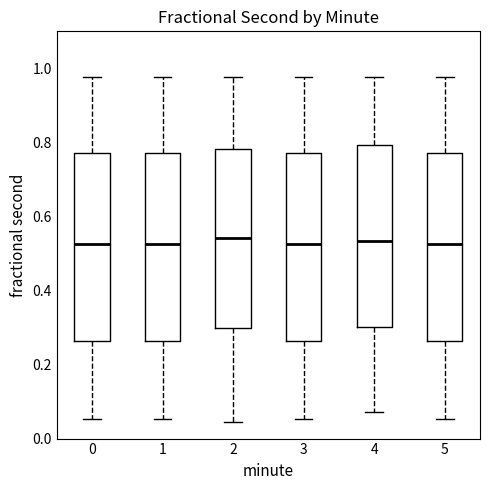

Reading left to right, transcribe this box plot: for each box, give where its median line is, the range the box spans, and where its two whiskers end, as read against the y-axis. The values are not printed on the chart, so give them approximately, as read against the axis.

0: median 0.52, box 0.26 to 0.78, whiskers 0.06 to 0.98
1: median 0.52, box 0.26 to 0.78, whiskers 0.06 to 0.98
2: median 0.54, box 0.30 to 0.78, whiskers 0.04 to 0.98
3: median 0.52, box 0.26 to 0.78, whiskers 0.06 to 0.98
4: median 0.54, box 0.30 to 0.80, whiskers 0.08 to 0.98
5: median 0.52, box 0.26 to 0.78, whiskers 0.06 to 0.98